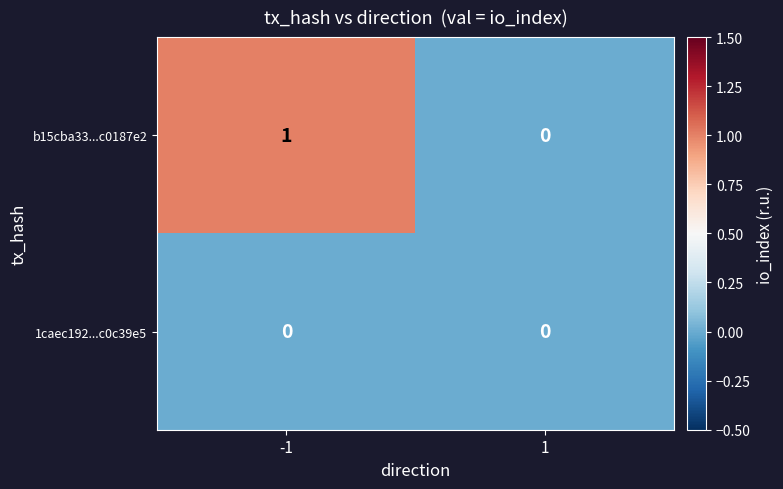

Which series has the largest total across all categories?

b15cba33...c0187e2